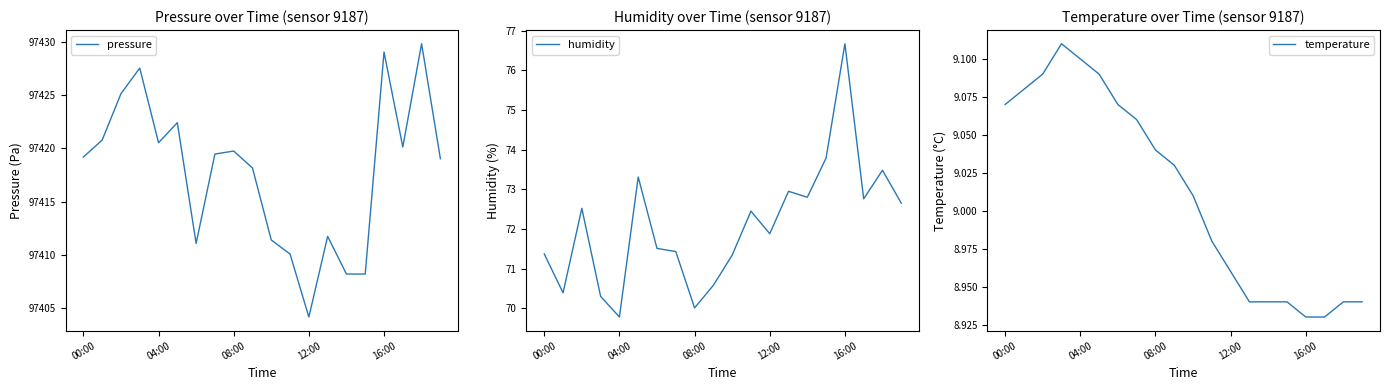

What is the value of the humidity point at the 12th from the left?

72.5